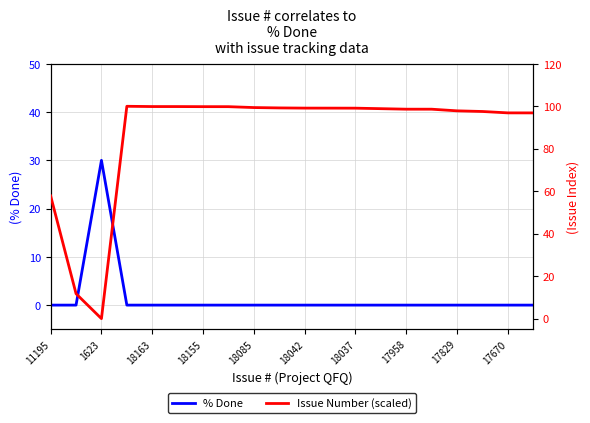

What is the average value of the % Done series?

2